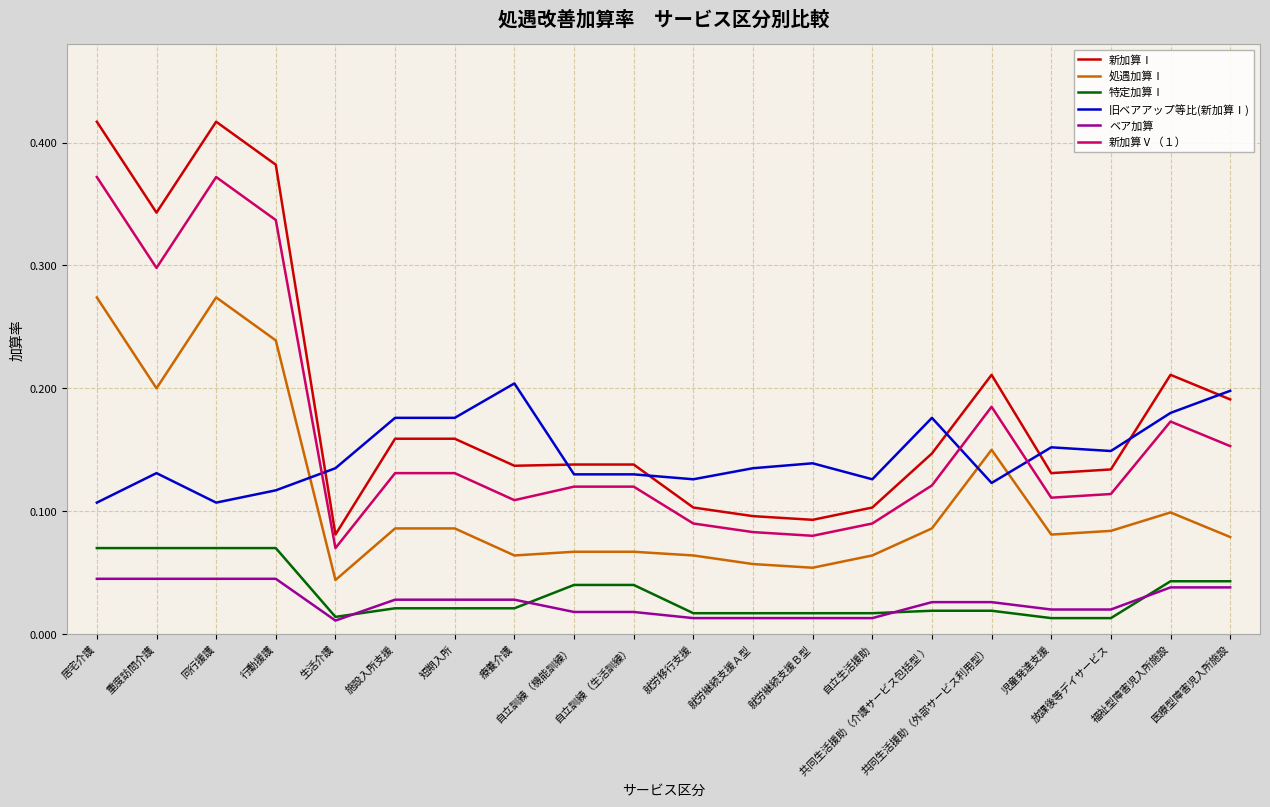

Which series has the largest total across all categories?

新加算Ⅰ